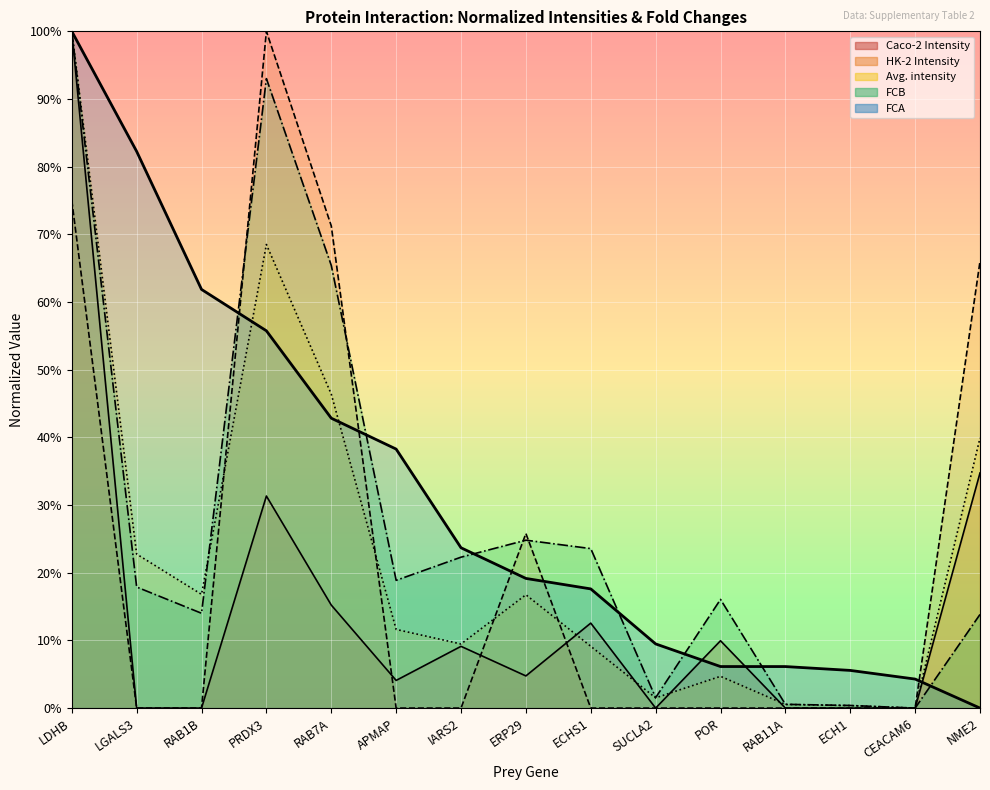

True or false: FCA has more than 0 interior local peaks.

False